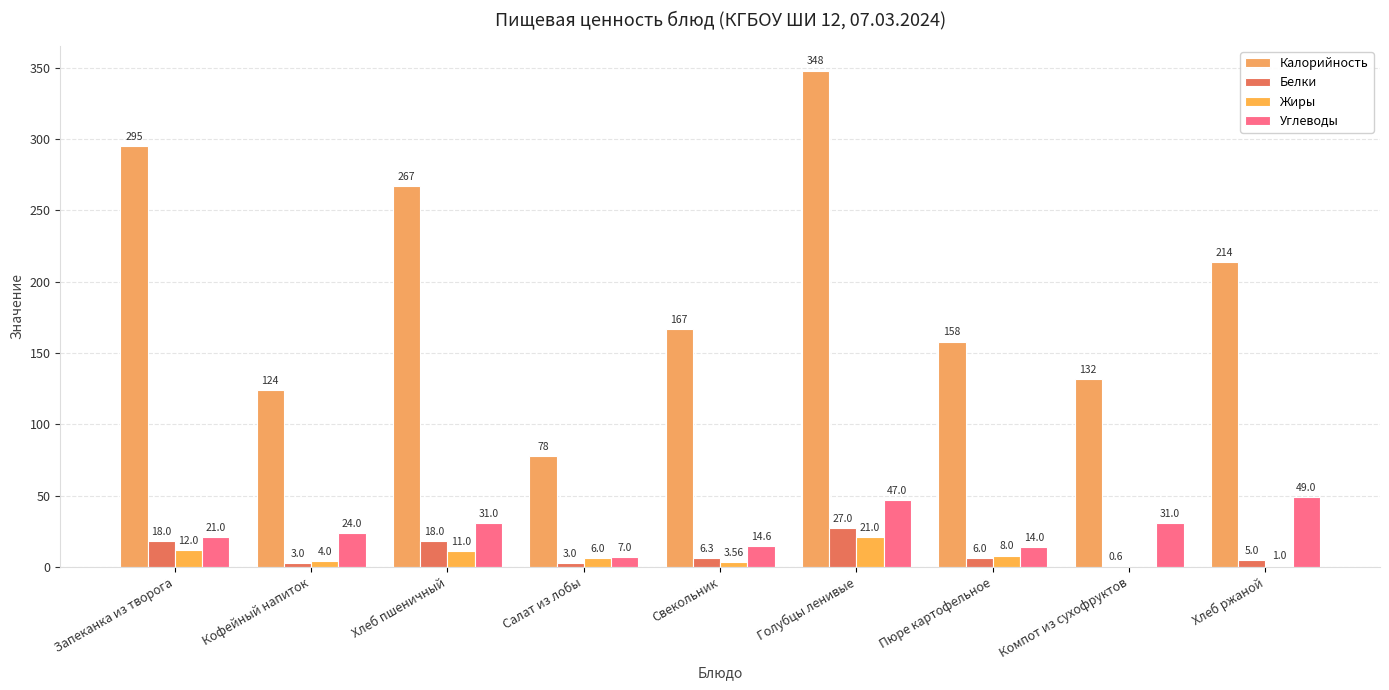

What is the sum of the Белки values at Хлеб пшеничный and Запеканка из творога?

36.0